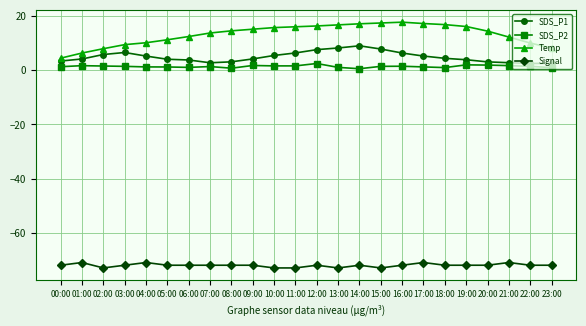

What are all the series names shown in the legend?

SDS_P1, SDS_P2, Temp, Signal